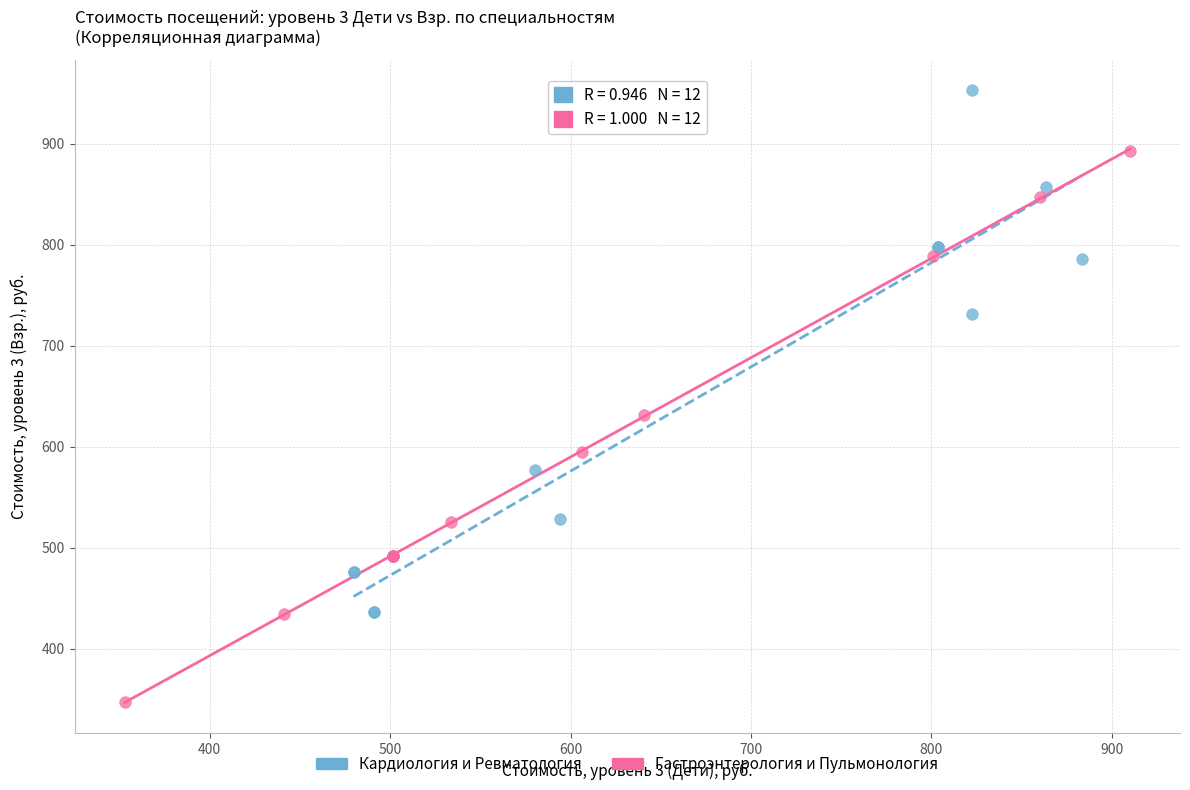

Which series reaches the maximum Y coordinate?

Кардиология и Ревматология